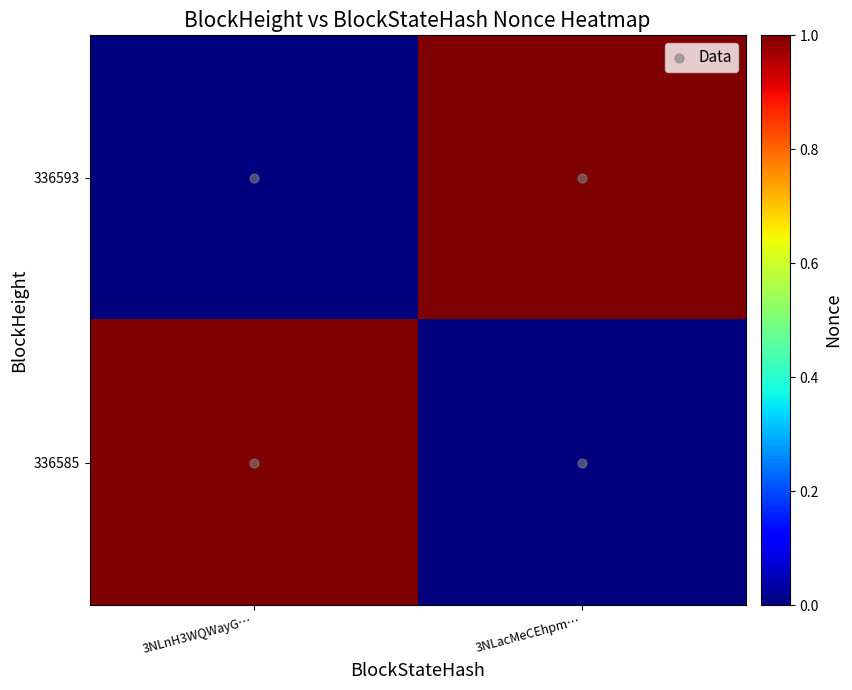

What is the total value across all series at 3NLacMeCEhpm…?

1